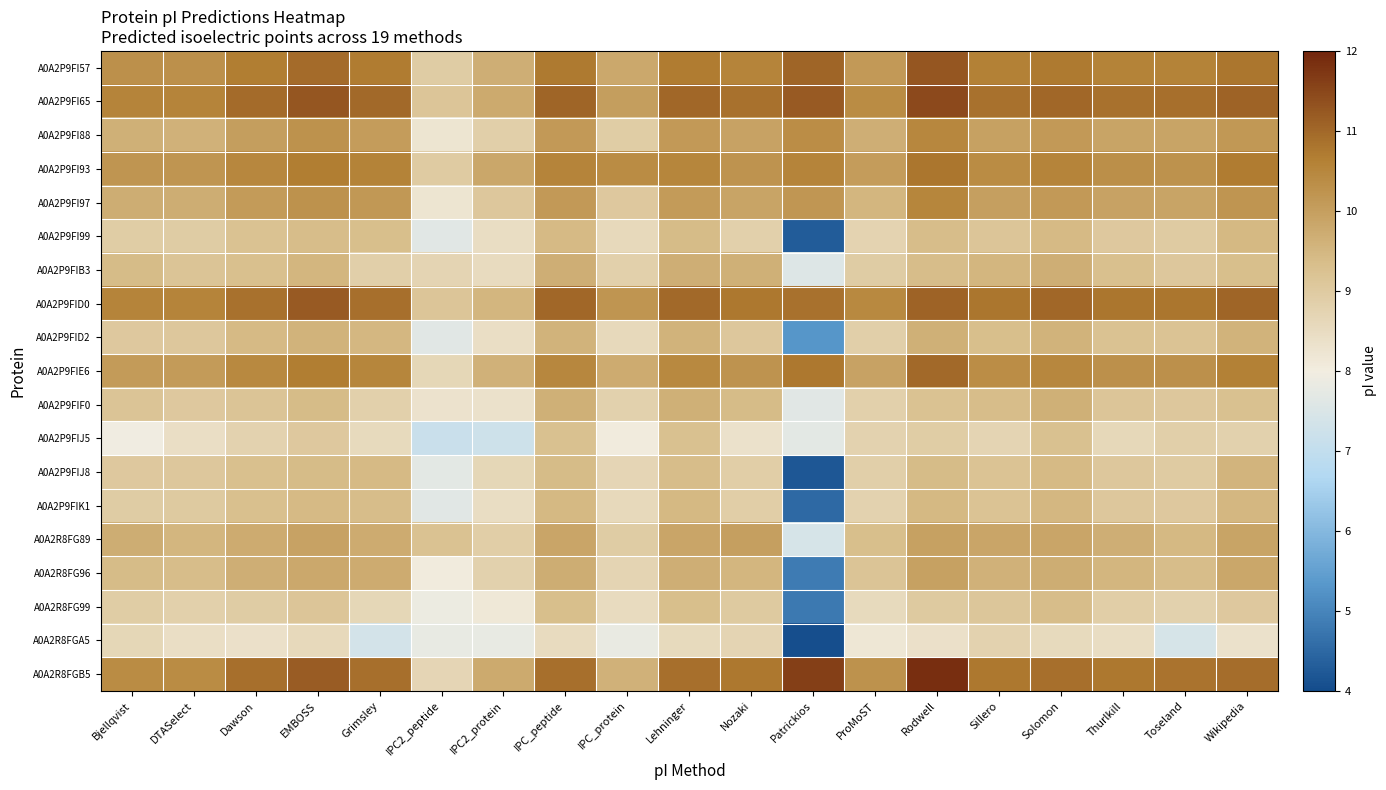

Reading left to right, list all the values displayed in this chart.

A0A2P9FI57: Bjellqvist=10.3	DTASelect=10.3	Dawson=10.7	EMBOSS=11.0	Grimsley=10.7	IPC2_peptide=9.0	IPC2_protein=9.7	IPC_peptide=10.7	IPC_protein=9.8	Lehninger=10.7	Nozaki=10.6	Patrickios=11.1	ProMoST=10.1	Rodwell=11.3	Sillero=10.6	Solomon=10.7	Thurlkill=10.6	Toseland=10.6	Wikipedia=10.8
A0A2P9FI65: Bjellqvist=10.6	DTASelect=10.6	Dawson=10.9	EMBOSS=11.3	Grimsley=11.0	IPC2_peptide=9.1	IPC2_protein=9.8	IPC_peptide=11.0	IPC_protein=10.0	Lehninger=11.0	Nozaki=10.8	Patrickios=11.2	ProMoST=10.4	Rodwell=11.5	Sillero=10.9	Solomon=11.0	Thurlkill=10.9	Toseland=10.9	Wikipedia=11.1
A0A2P9FI88: Bjellqvist=9.6	DTASelect=9.6	Dawson=10.0	EMBOSS=10.3	Grimsley=10.0	IPC2_peptide=8.2	IPC2_protein=8.9	IPC_peptide=10.1	IPC_protein=8.9	Lehninger=10.1	Nozaki=9.9	Patrickios=10.3	ProMoST=9.7	Rodwell=10.5	Sillero=10.0	Solomon=10.1	Thurlkill=9.9	Toseland=9.9	Wikipedia=10.1
A0A2P9FI93: Bjellqvist=10.2	DTASelect=10.2	Dawson=10.5	EMBOSS=10.7	Grimsley=10.6	IPC2_peptide=9.0	IPC2_protein=9.8	IPC_peptide=10.5	IPC_protein=10.4	Lehninger=10.5	Nozaki=10.2	Patrickios=10.5	ProMoST=10.0	Rodwell=10.8	Sillero=10.4	Solomon=10.5	Thurlkill=10.3	Toseland=10.3	Wikipedia=10.7
A0A2P9FI97: Bjellqvist=9.7	DTASelect=9.7	Dawson=10.1	EMBOSS=10.3	Grimsley=10.1	IPC2_peptide=8.2	IPC2_protein=9.1	IPC_peptide=10.1	IPC_protein=9.0	Lehninger=10.1	Nozaki=9.9	Patrickios=10.2	ProMoST=9.5	Rodwell=10.5	Sillero=10.0	Solomon=10.1	Thurlkill=9.9	Toseland=9.9	Wikipedia=10.2
A0A2P9FI99: Bjellqvist=8.9	DTASelect=9.0	Dawson=9.2	EMBOSS=9.4	Grimsley=9.3	IPC2_peptide=7.6	IPC2_protein=8.4	IPC_peptide=9.4	IPC_protein=8.6	Lehninger=9.4	Nozaki=8.8	Patrickios=4.3	ProMoST=8.7	Rodwell=9.4	Sillero=9.2	Solomon=9.4	Thurlkill=9.0	Toseland=9.0	Wikipedia=9.4
A0A2P9FIB3: Bjellqvist=9.4	DTASelect=9.2	Dawson=9.3	EMBOSS=9.5	Grimsley=8.9	IPC2_peptide=8.7	IPC2_protein=8.5	IPC_peptide=9.7	IPC_protein=8.8	Lehninger=9.7	Nozaki=9.6	Patrickios=7.6	ProMoST=8.9	Rodwell=9.4	Sillero=9.5	Solomon=9.7	Thurlkill=9.3	Toseland=9.1	Wikipedia=9.3
A0A2P9FID0: Bjellqvist=10.5	DTASelect=10.5	Dawson=10.9	EMBOSS=11.2	Grimsley=10.9	IPC2_peptide=9.1	IPC2_protein=9.5	IPC_peptide=11.0	IPC_protein=10.2	Lehninger=11.0	Nozaki=10.8	Patrickios=10.9	ProMoST=10.5	Rodwell=11.1	Sillero=10.8	Solomon=11.0	Thurlkill=10.8	Toseland=10.8	Wikipedia=11.1
A0A2P9FID2: Bjellqvist=9.0	DTASelect=9.1	Dawson=9.4	EMBOSS=9.6	Grimsley=9.5	IPC2_peptide=7.6	IPC2_protein=8.4	IPC_peptide=9.6	IPC_protein=8.6	Lehninger=9.6	Nozaki=9.1	Patrickios=5.3	ProMoST=8.9	Rodwell=9.6	Sillero=9.3	Solomon=9.6	Thurlkill=9.2	Toseland=9.2	Wikipedia=9.6
A0A2P9FIE6: Bjellqvist=10.1	DTASelect=10.1	Dawson=10.5	EMBOSS=10.7	Grimsley=10.5	IPC2_peptide=8.6	IPC2_protein=9.6	IPC_peptide=10.5	IPC_protein=9.7	Lehninger=10.5	Nozaki=10.2	Patrickios=10.8	ProMoST=9.9	Rodwell=11.0	Sillero=10.3	Solomon=10.5	Thurlkill=10.3	Toseland=10.3	Wikipedia=10.6
A0A2P9FIF0: Bjellqvist=9.2	DTASelect=9.0	Dawson=9.2	EMBOSS=9.4	Grimsley=8.8	IPC2_peptide=8.3	IPC2_protein=8.3	IPC_peptide=9.6	IPC_protein=8.8	Lehninger=9.6	Nozaki=9.4	Patrickios=7.6	ProMoST=8.8	Rodwell=9.2	Sillero=9.4	Solomon=9.6	Thurlkill=9.1	Toseland=9.1	Wikipedia=9.3
A0A2P9FIJ5: Bjellqvist=8.0	DTASelect=8.4	Dawson=8.8	EMBOSS=9.0	Grimsley=8.5	IPC2_peptide=7.1	IPC2_protein=7.2	IPC_peptide=9.3	IPC_protein=8.1	Lehninger=9.3	Nozaki=8.3	Patrickios=7.7	ProMoST=8.8	Rodwell=8.9	Sillero=8.7	Solomon=9.3	Thurlkill=8.6	Toseland=8.9	Wikipedia=8.8
A0A2P9FIJ8: Bjellqvist=9.0	DTASelect=9.1	Dawson=9.3	EMBOSS=9.4	Grimsley=9.4	IPC2_peptide=7.7	IPC2_protein=8.6	IPC_peptide=9.4	IPC_protein=8.7	Lehninger=9.4	Nozaki=8.9	Patrickios=4.2	ProMoST=8.9	Rodwell=9.4	Sillero=9.2	Solomon=9.4	Thurlkill=9.1	Toseland=9.0	Wikipedia=9.5
A0A2P9FIK1: Bjellqvist=9.0	DTASelect=9.0	Dawson=9.3	EMBOSS=9.4	Grimsley=9.4	IPC2_peptide=7.6	IPC2_protein=8.4	IPC_peptide=9.5	IPC_protein=8.6	Lehninger=9.4	Nozaki=8.9	Patrickios=4.5	ProMoST=8.8	Rodwell=9.4	Sillero=9.2	Solomon=9.5	Thurlkill=9.1	Toseland=9.0	Wikipedia=9.5
A0A2R8FG89: Bjellqvist=9.7	DTASelect=9.5	Dawson=9.7	EMBOSS=9.9	Grimsley=9.7	IPC2_peptide=9.2	IPC2_protein=8.9	IPC_peptide=9.9	IPC_protein=9.0	Lehninger=9.9	Nozaki=10.0	Patrickios=7.4	ProMoST=9.3	Rodwell=10.0	Sillero=9.9	Solomon=9.9	Thurlkill=9.7	Toseland=9.4	Wikipedia=9.9
A0A2R8FG96: Bjellqvist=9.4	DTASelect=9.4	Dawson=9.7	EMBOSS=9.8	Grimsley=9.7	IPC2_peptide=8.1	IPC2_protein=8.8	IPC_peptide=9.7	IPC_protein=8.7	Lehninger=9.7	Nozaki=9.5	Patrickios=4.8	ProMoST=9.2	Rodwell=10.0	Sillero=9.6	Solomon=9.7	Thurlkill=9.5	Toseland=9.4	Wikipedia=9.8
A0A2R8FG99: Bjellqvist=8.9	DTASelect=8.8	Dawson=9.0	EMBOSS=9.2	Grimsley=8.6	IPC2_peptide=7.9	IPC2_protein=8.2	IPC_peptide=9.3	IPC_protein=8.5	Lehninger=9.3	Nozaki=9.0	Patrickios=4.8	ProMoST=8.6	Rodwell=9.0	Sillero=9.1	Solomon=9.4	Thurlkill=8.9	Toseland=8.8	Wikipedia=9.0
A0A2R8FGA5: Bjellqvist=8.6	DTASelect=8.4	Dawson=8.4	EMBOSS=8.6	Grimsley=7.4	IPC2_peptide=7.8	IPC2_protein=7.8	IPC_peptide=8.5	IPC_protein=7.8	Lehninger=8.5	Nozaki=8.7	Patrickios=4.0	ProMoST=8.2	Rodwell=8.4	Sillero=8.8	Solomon=8.5	Thurlkill=8.4	Toseland=7.4	Wikipedia=8.3
A0A2R8FGB5: Bjellqvist=10.4	DTASelect=10.4	Dawson=10.9	EMBOSS=11.2	Grimsley=10.9	IPC2_peptide=8.7	IPC2_protein=9.8	IPC_peptide=10.9	IPC_protein=9.6	Lehninger=10.9	Nozaki=10.8	Patrickios=11.6	ProMoST=10.3	Rodwell=11.9	Sillero=10.8	Solomon=10.9	Thurlkill=10.8	Toseland=10.8	Wikipedia=10.9